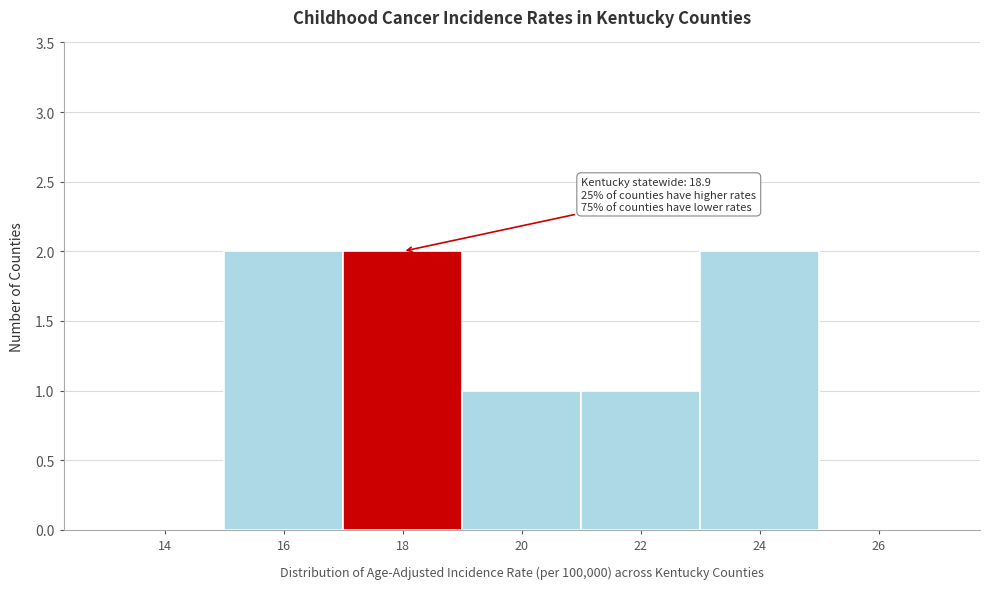

Reading right to left, transcribe all the data shown in this chart.

26=0	24=2	22=1	20=1	18=2	16=2	14=0